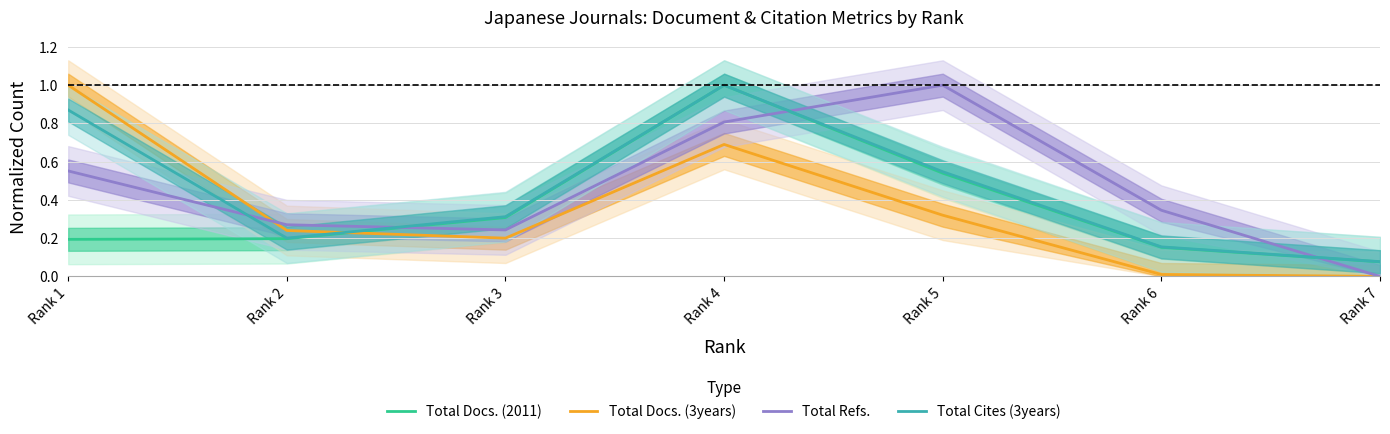

Is the value of Total Refs. at Rank 6 greater than the value of Total Docs. (2011) at Rank 7?

Yes